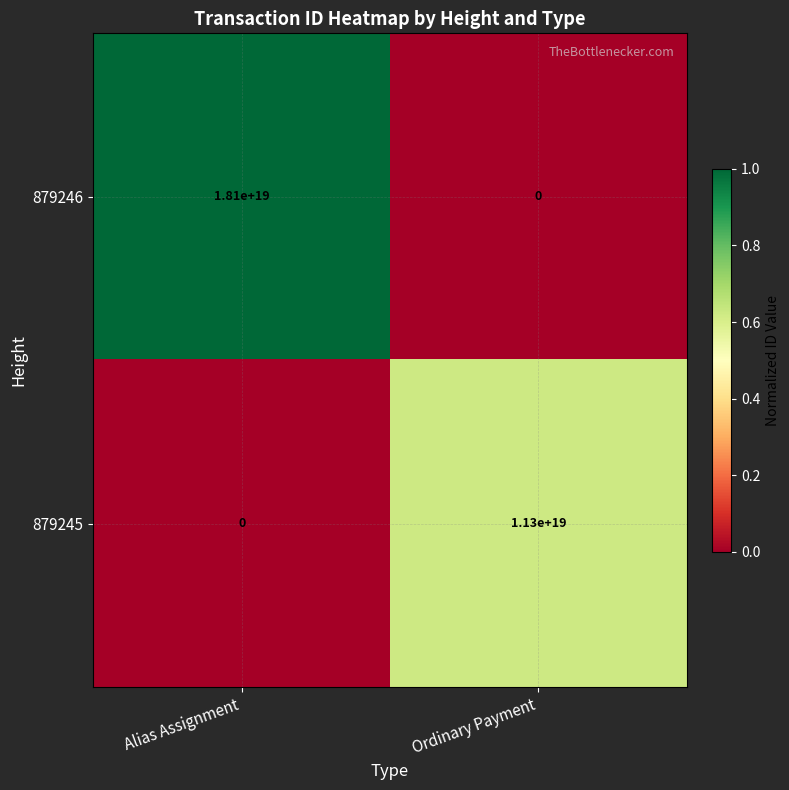

True or false: 879246 has a value of 24752925291438997504 at Alias Assignment.

False